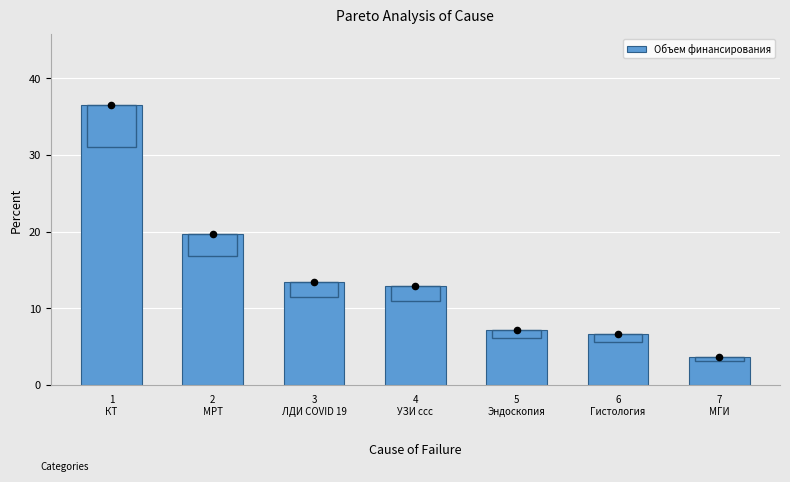

What is the ratio of the value at 3
ЛДИ COVID 19 to the value at 2
МРТ?

0.7